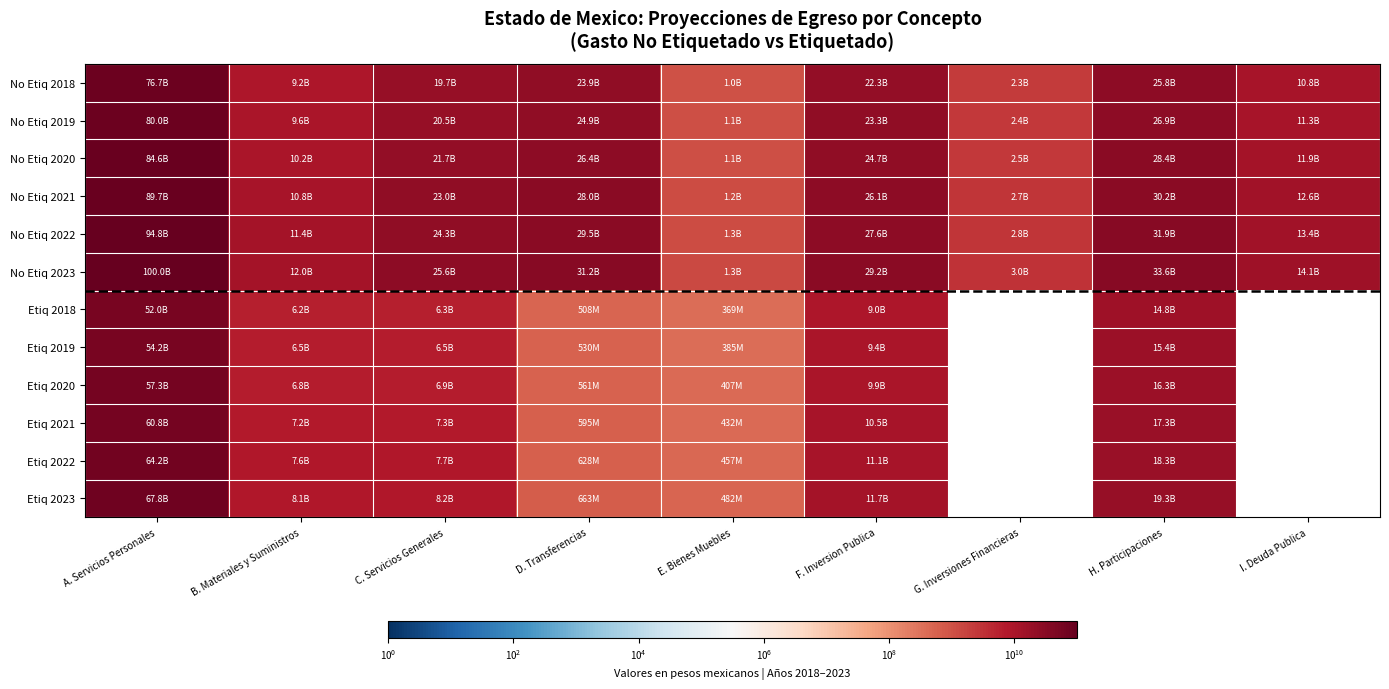

The value of No Etiq 2023 at A. Servicios Personales is 28409471352. True or false?

False